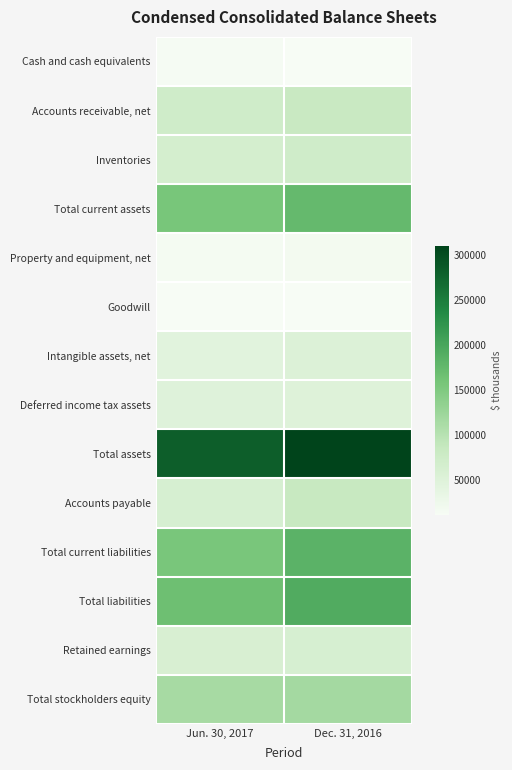

What is the minimum value shown in the chart?

11604